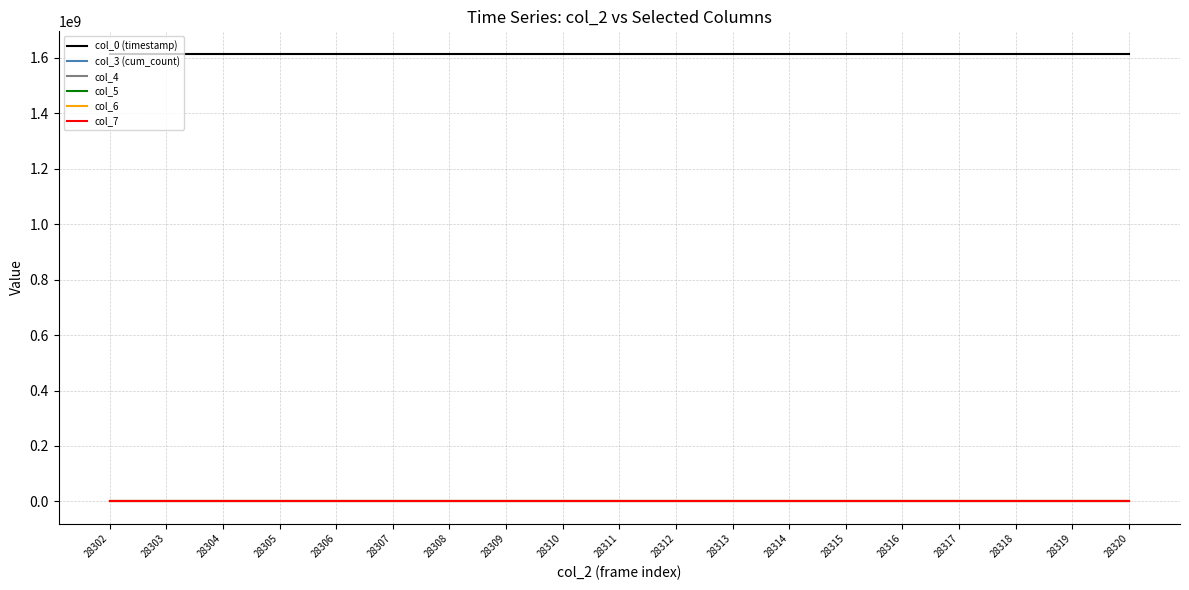

The col_0 (timestamp) series shows 1030795435.1 at 28312. True or false?

False